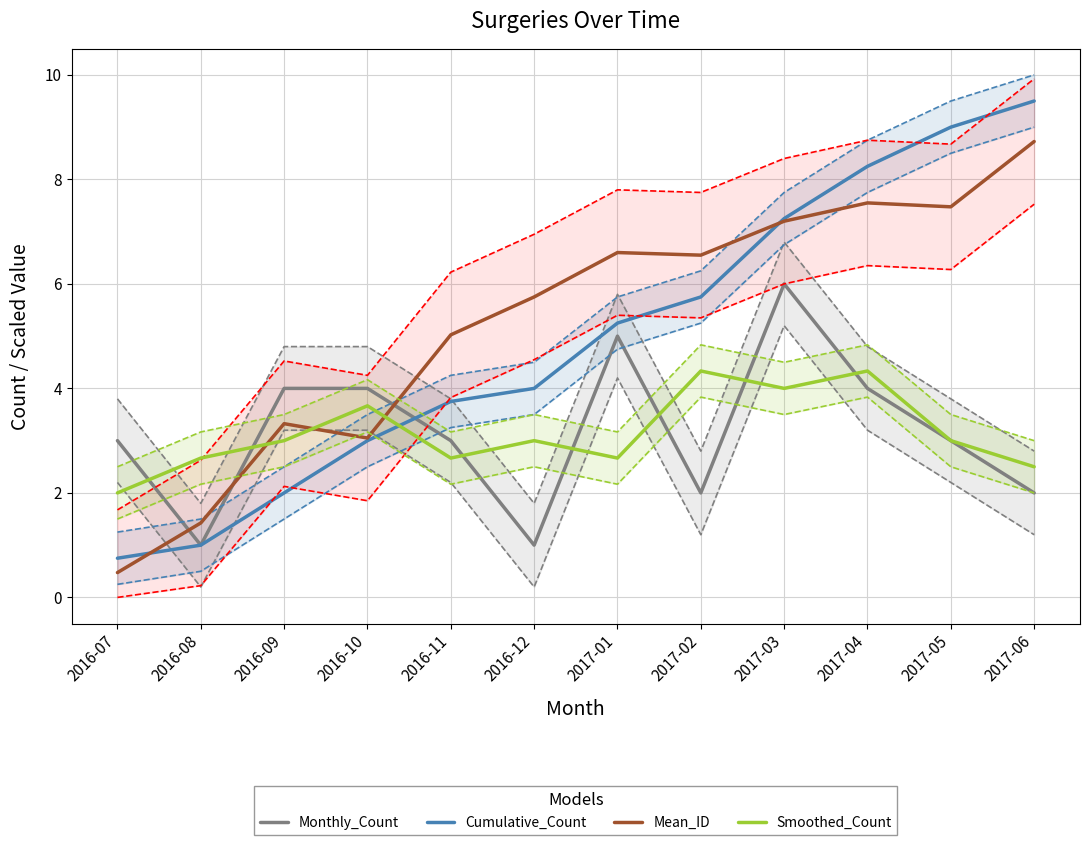

What is the difference between the maximum and minimum values in the Monthly_Count series?

5.0